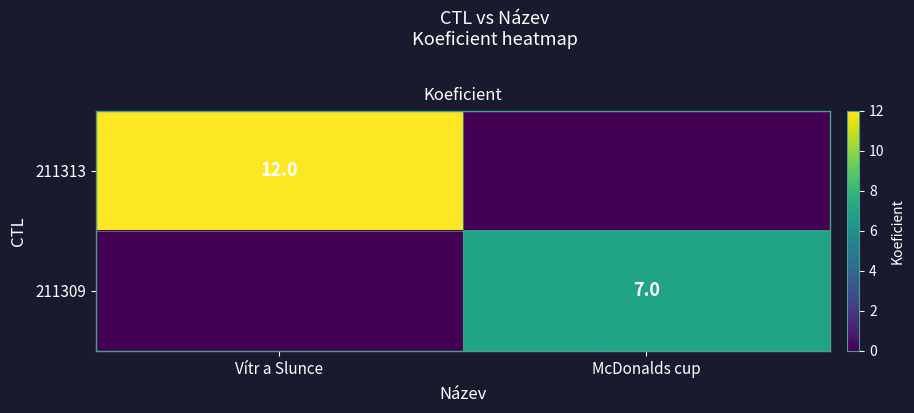

True or false: 211309 has a value of 4 at McDonalds cup.

False